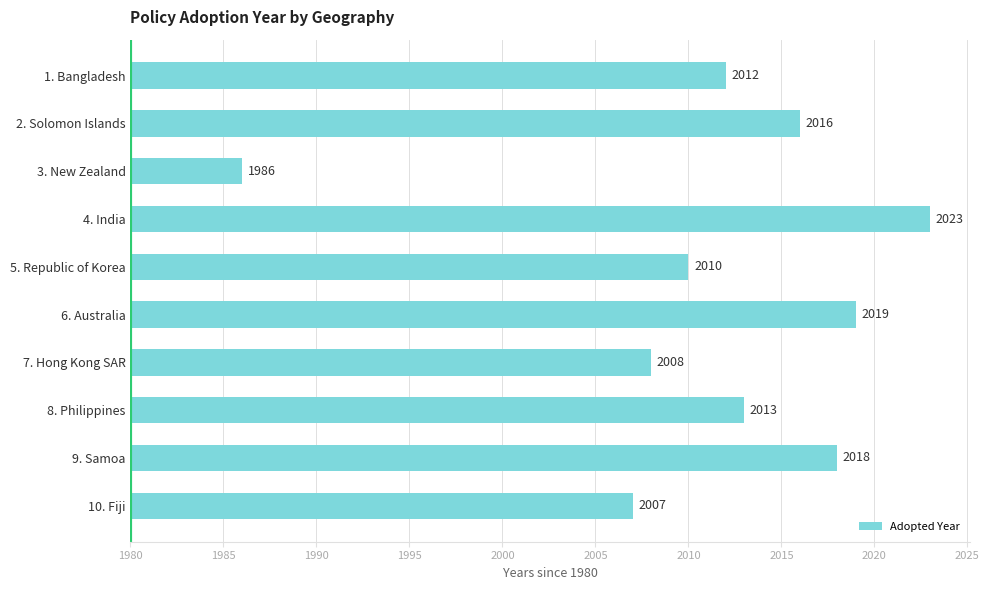

Are the bars horizontal?

Yes